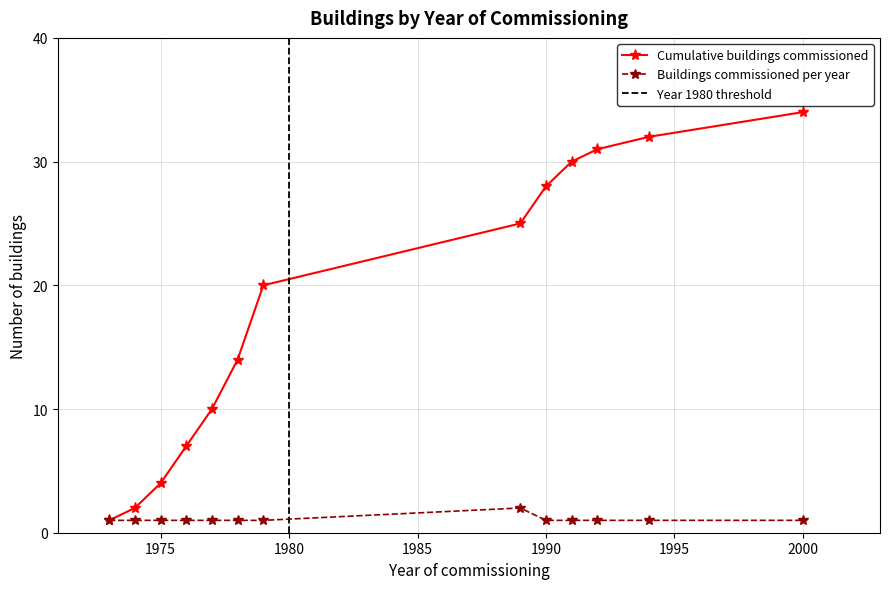

Is this an area chart (filled region under the line)?

No